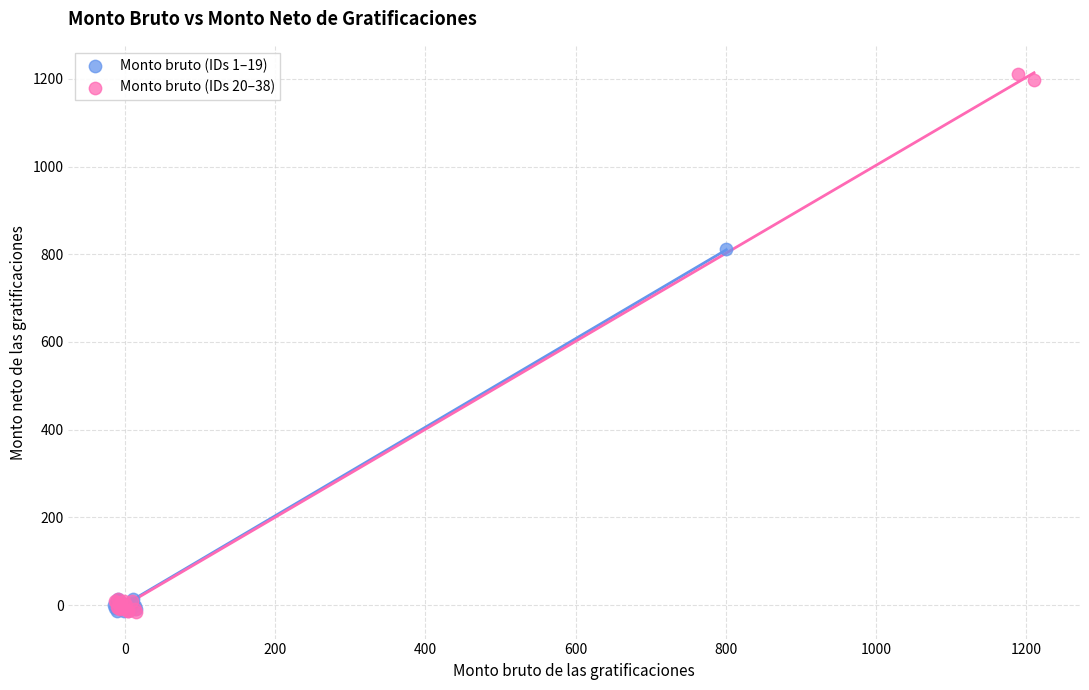

Which series has the largest Y range (max minus min)?

Monto bruto (IDs 20–38)